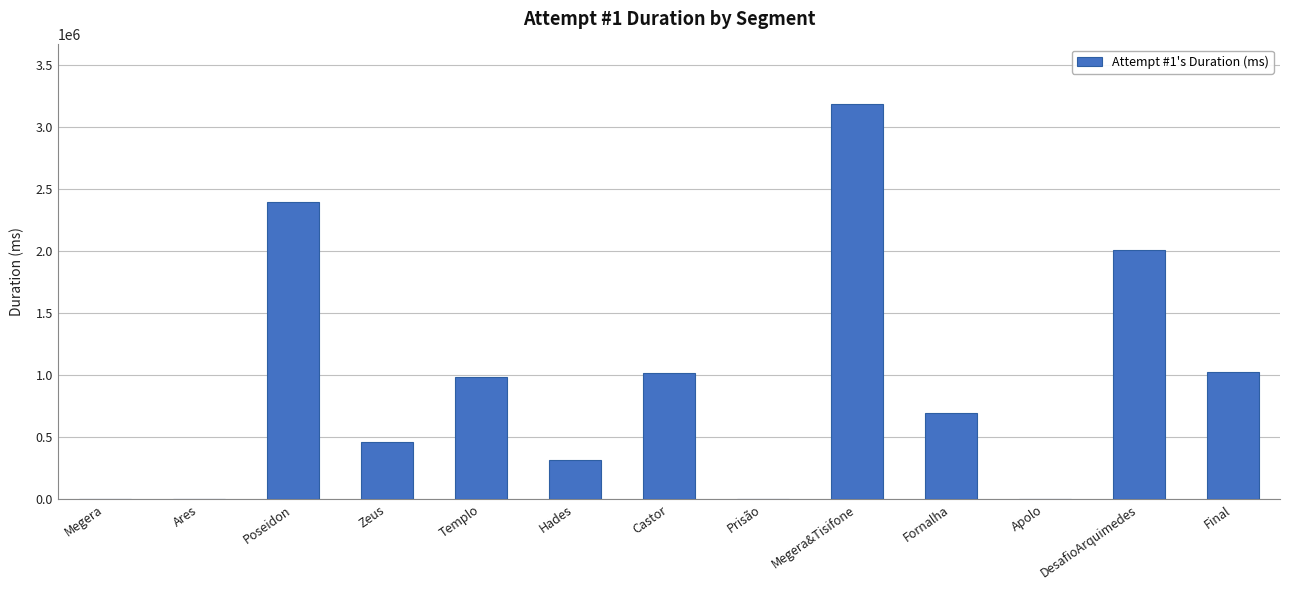

Which label corresponds to the largest value in the chart?

Megera&Tisifone